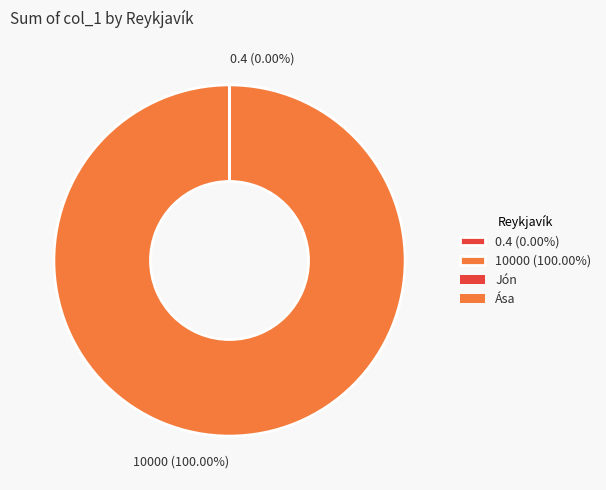

Which category has the biggest portion of the pie?

10000 (100.00%)